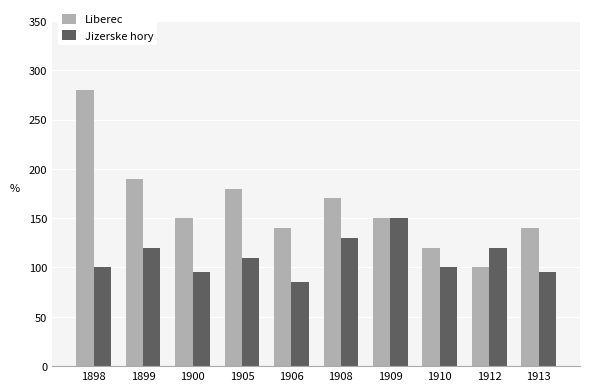

Reading right to left, extract all data points from this chart.

Liberec: 140	100	120	150	170	140	180	150	190	280
Jizerske hory: 95	120	100	150	130	85	110	95	120	100